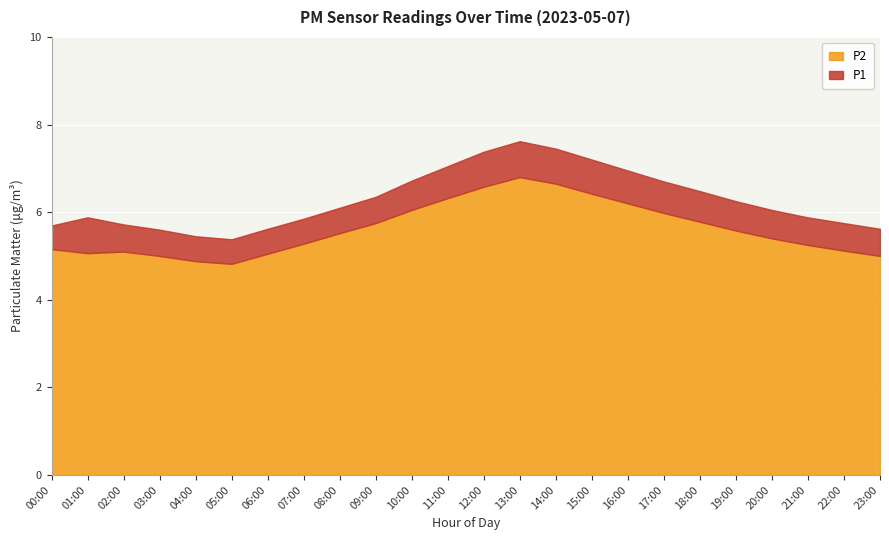

At which category does the chart reach its peak across all series?

13:00